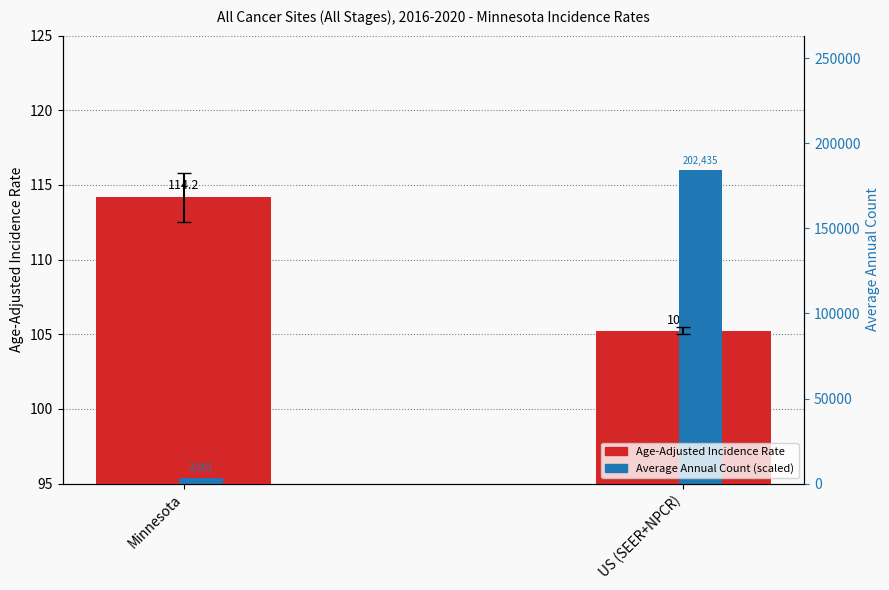

List the labels in order of Age-Adjusted Incidence Rate value, largest first.

Minnesota, US (SEER+NPCR)